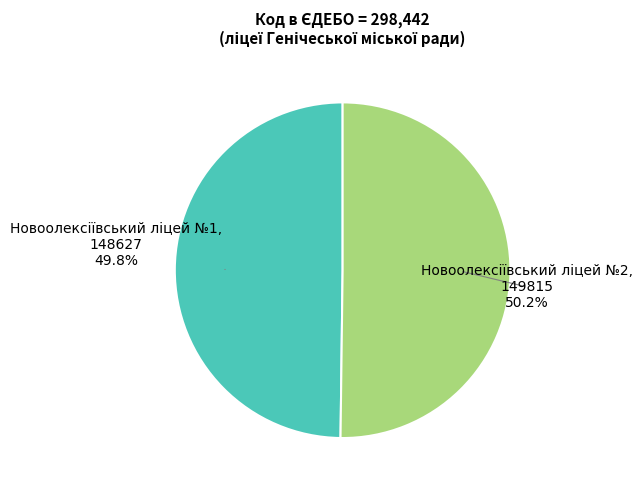

Does any single category account for the majority?

Yes